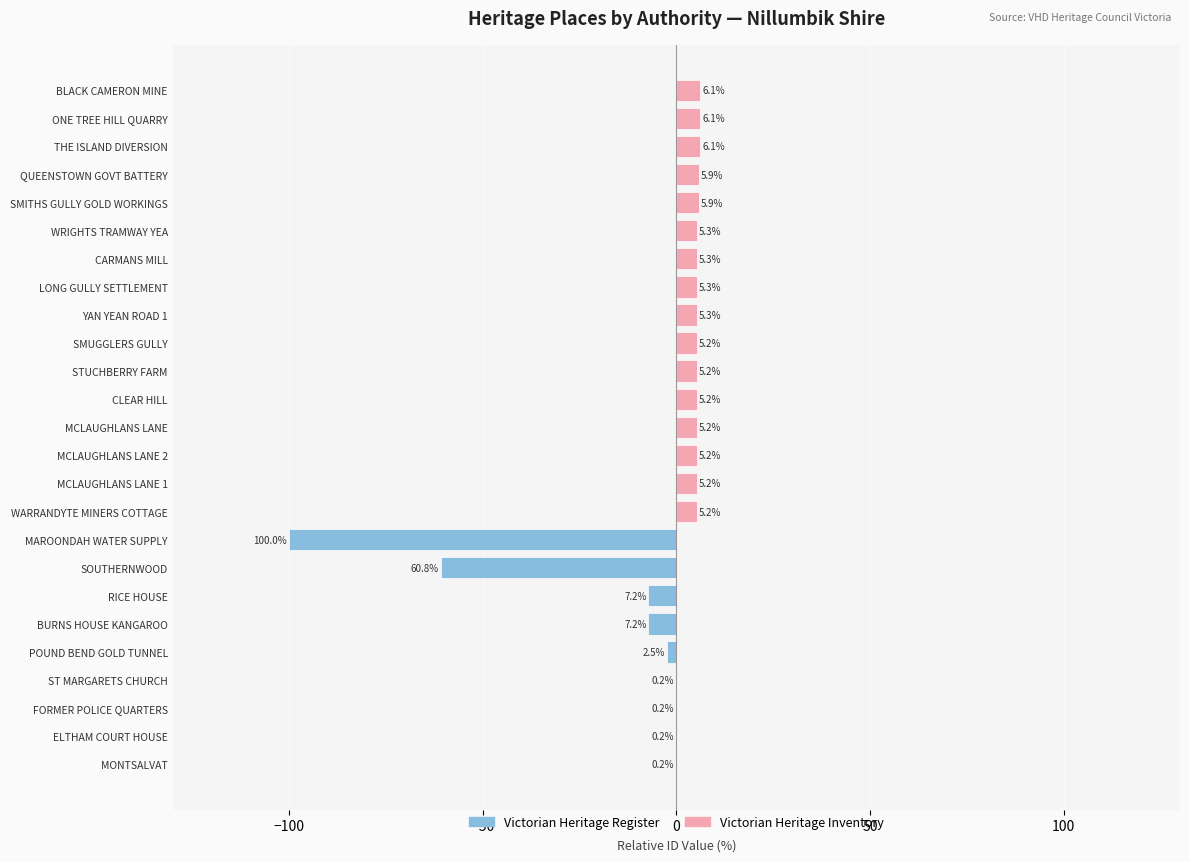

Which series changed the most between POUND BEND GOLD TUNNEL and BURNS HOUSE KANGAROO?

Victorian Heritage Register